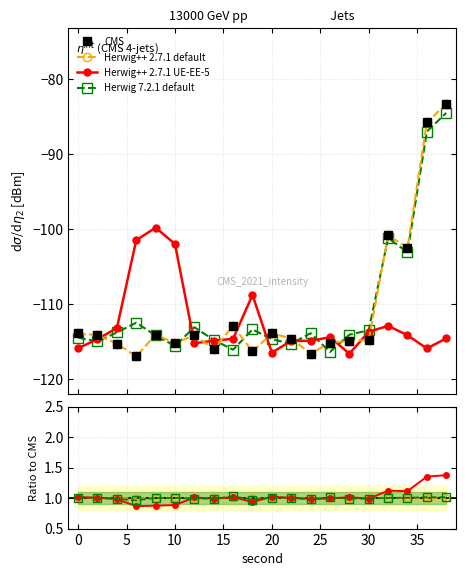

Does the chart have visible grid lines?

Yes